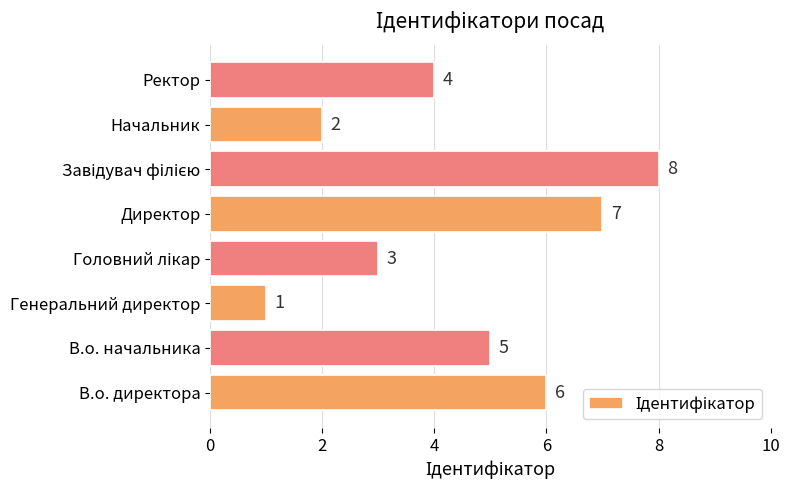

The chart shows a value of 3 at Директор. True or false?

False